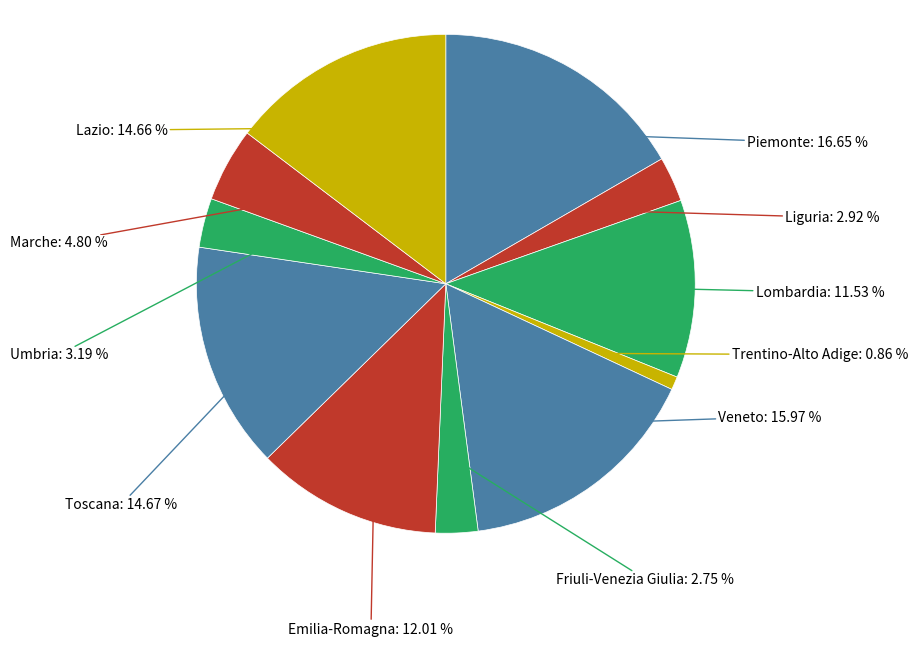

Approximately how many times larger is the value at Umbria compared to Piemonte?

0.2